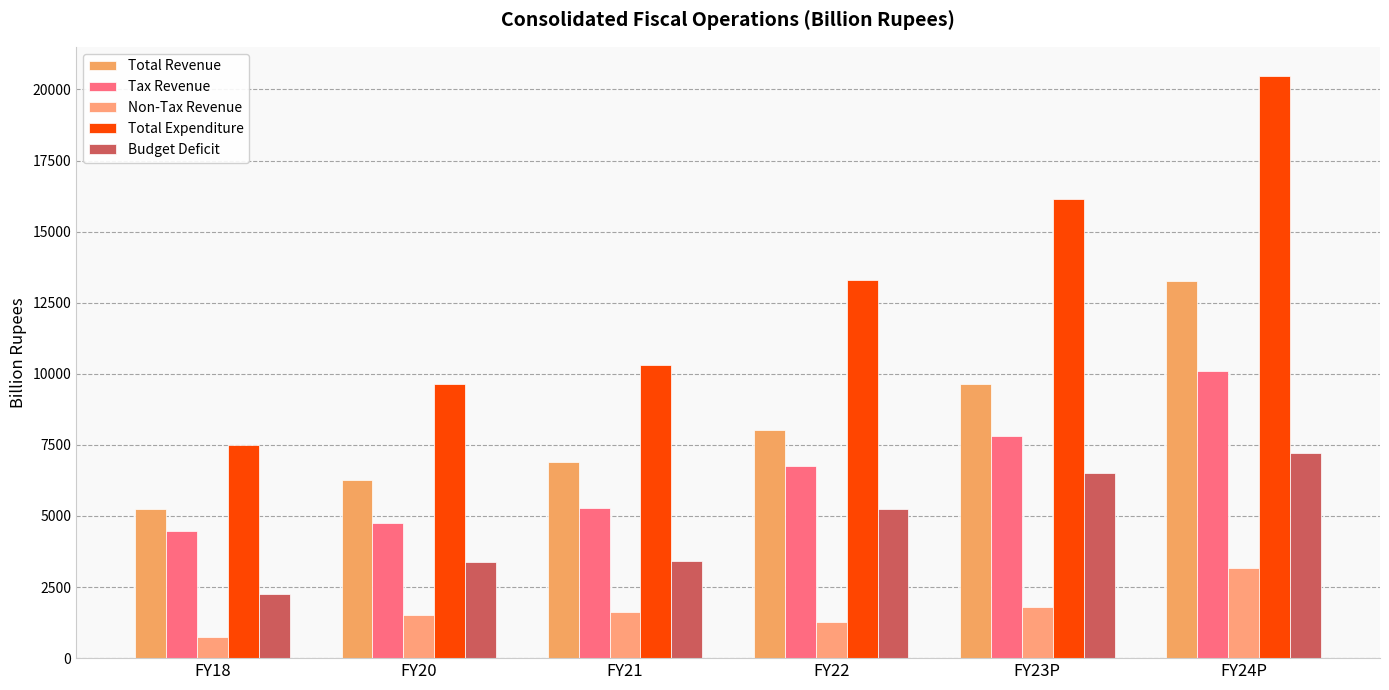

What is the difference between the second highest and minimum values in the Tax Revenue series?

3351.6